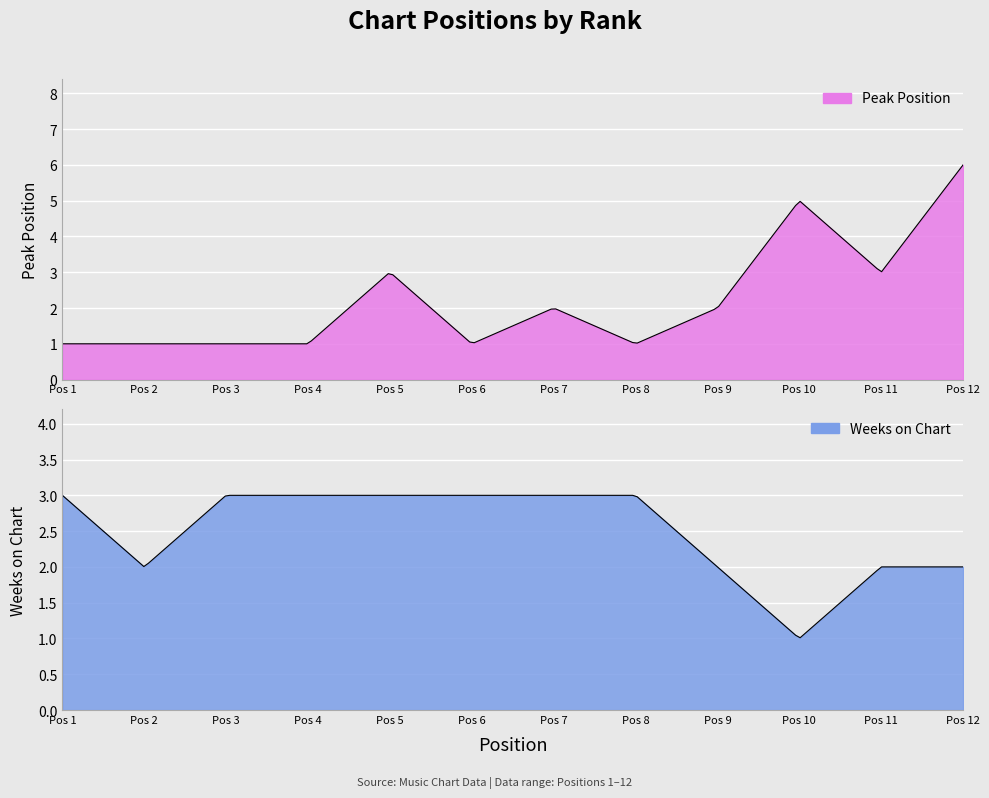

Is it true that Weeks on Chart equals 3 at 6?

True